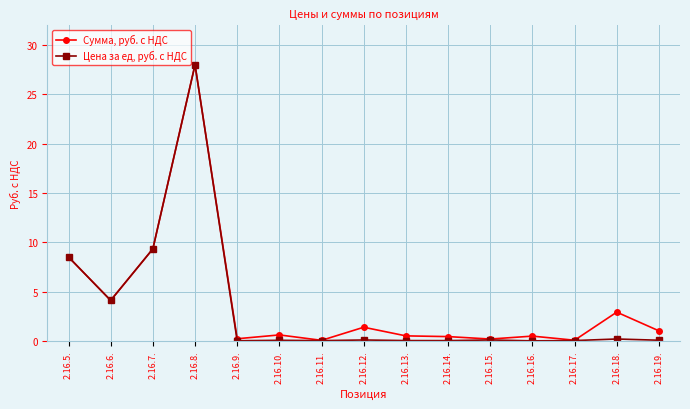

List the series in order of their overall mean, lowest first.

Цена за ед, руб. с НДС, Сумма, руб. с НДС